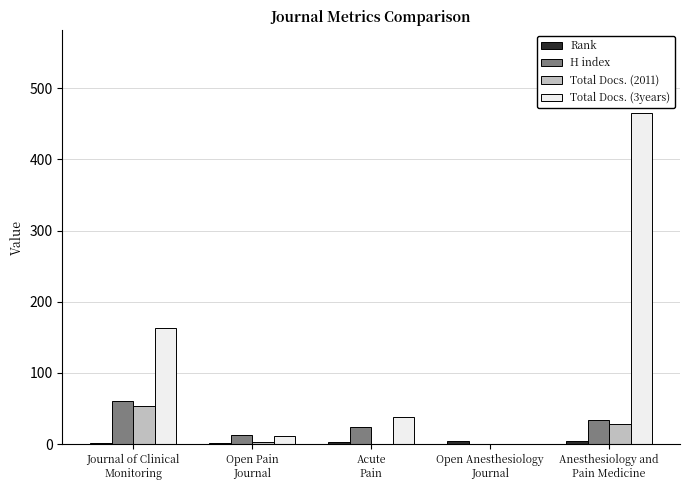

What is the greatest value displayed?

465